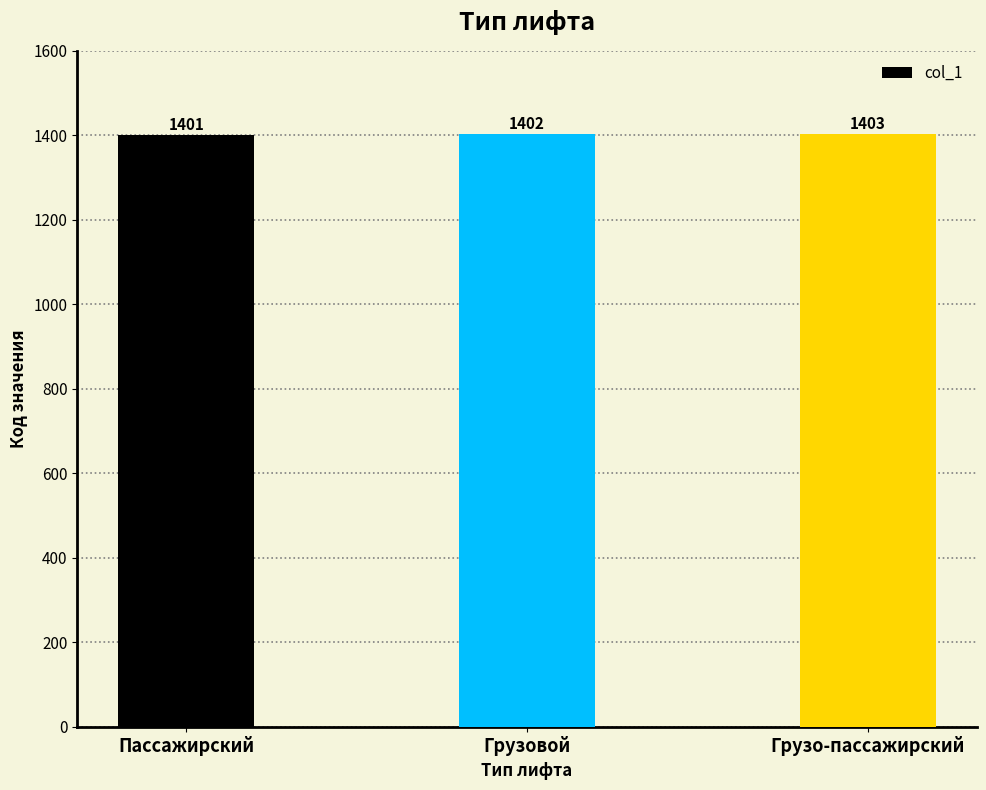

Approximately how many times larger is the value at Грузо-пассажирский compared to Пассажирский?

1.0